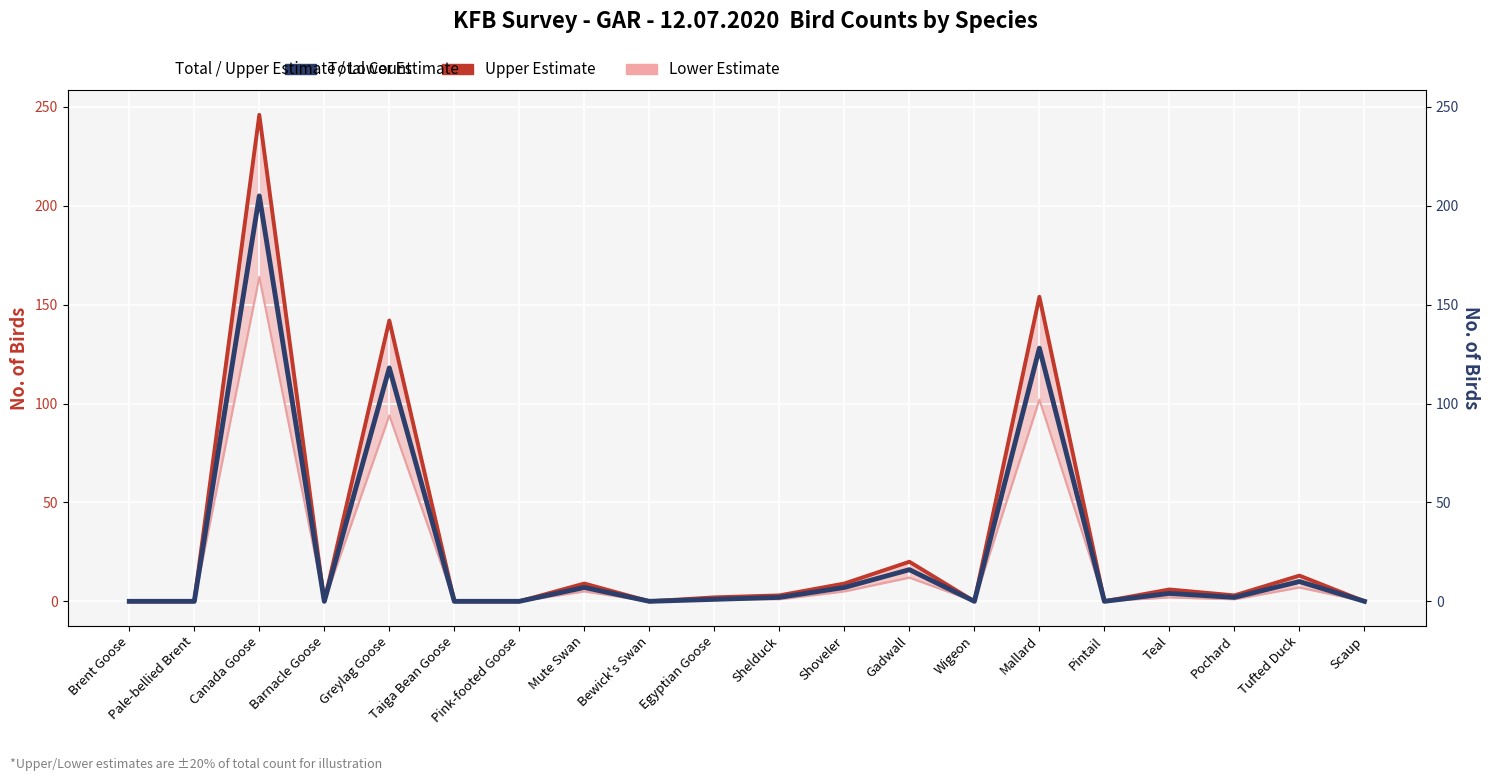

Is the value of Upper Estimate at Egyptian Goose greater than the value of Lower Estimate at Bewick's Swan?

Yes